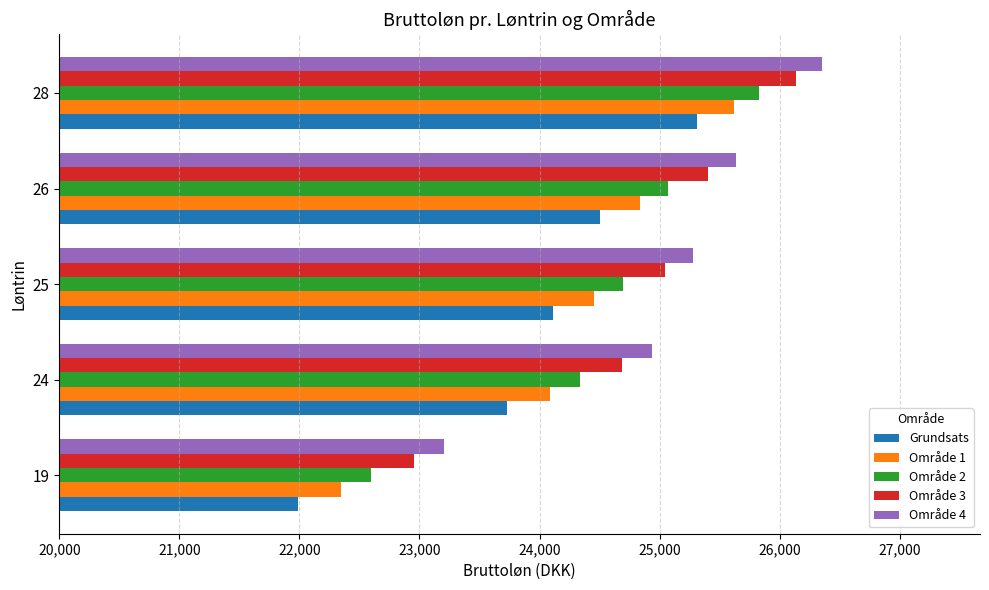

What are all the series names shown in the legend?

Grundsats, Område 1, Område 2, Område 3, Område 4